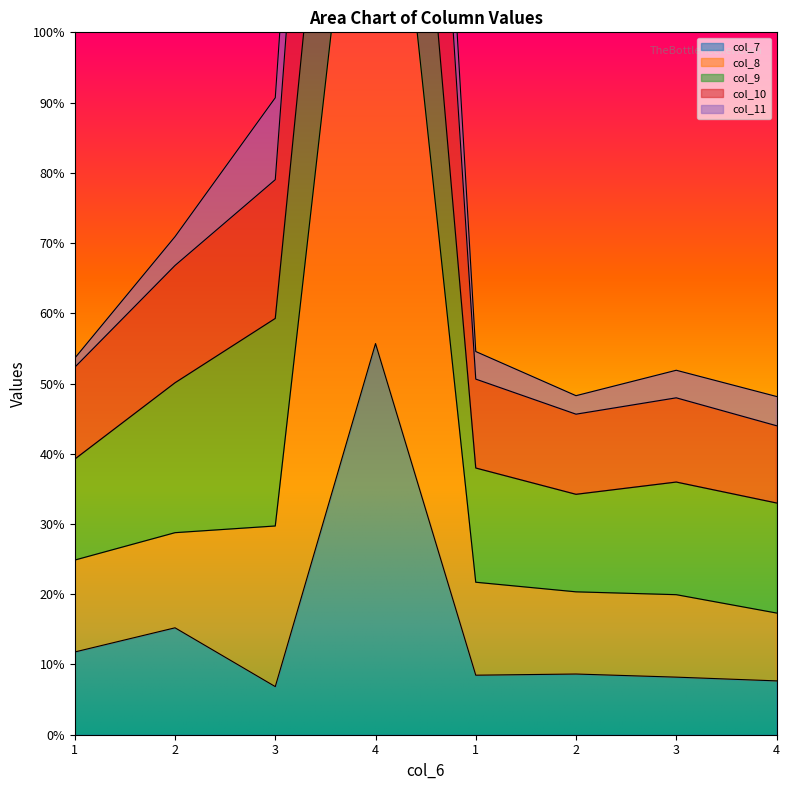

At which category is the sum across all series the highest?

4